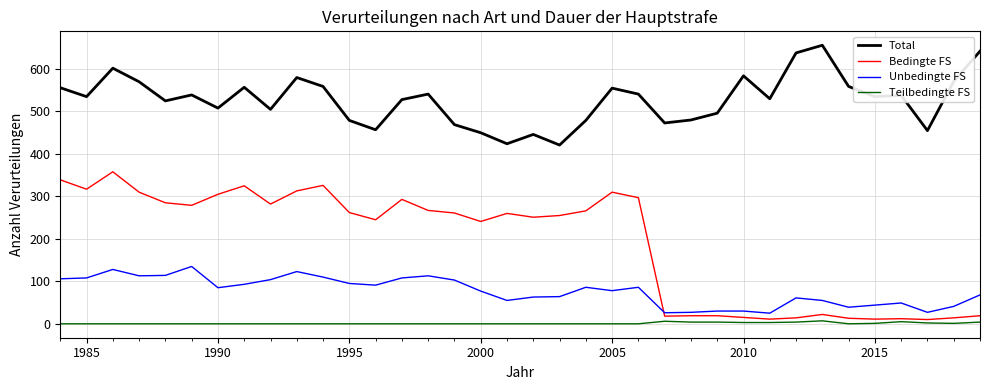

List the series in order of their peak value, lowest first.

Teilbedingte FS, Unbedingte FS, Bedingte FS, Total